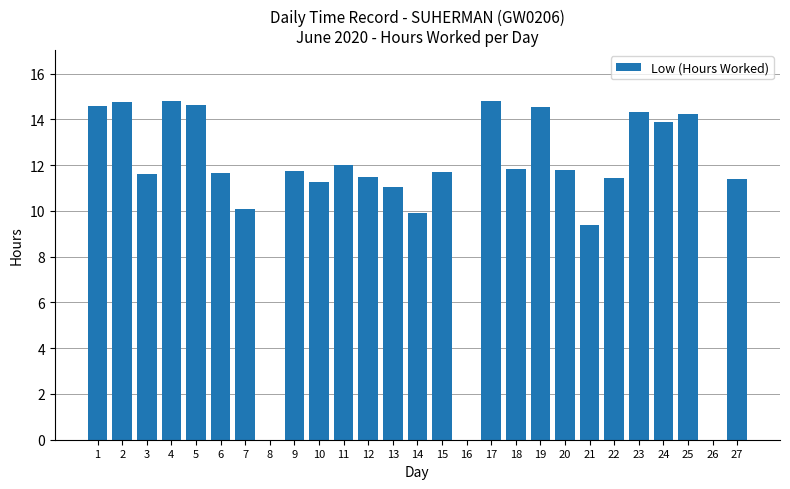

Where is the data nearest to the value 7?

21